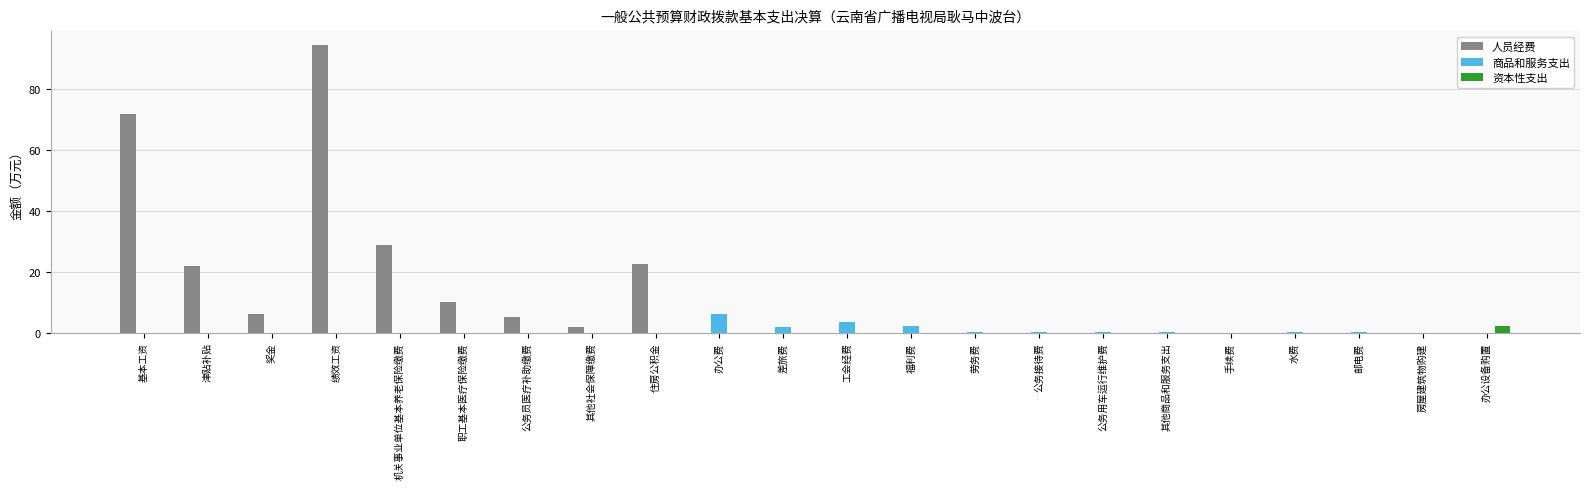

What is the total value across all series at 机关事业单位基本养老保险缴费?

28.8